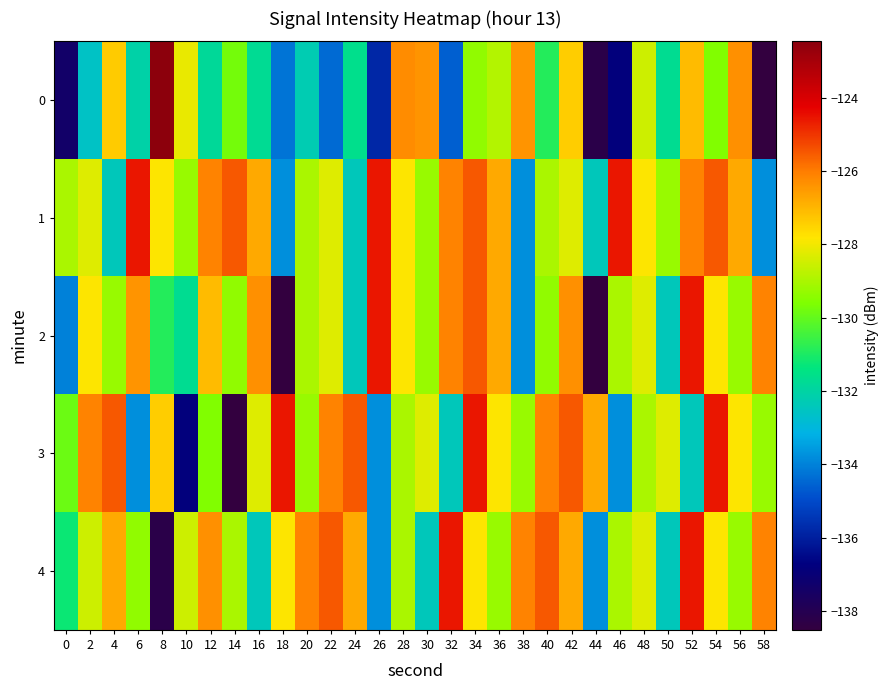

Reading right to left, extract all data points from this chart.

0: 58=-138.5	56=-126.3	54=-129.6	52=-127.1	50=-131.7	48=-128.5	46=-136.8	44=-138.2	42=-127.4	40=-130.9	38=-126.4	36=-128.9	34=-129.4	32=-134.6	30=-126.4	28=-126.3	26=-135.8	24=-131.6	22=-134.4	20=-132.3	18=-134.2	16=-131.7	14=-129.8	12=-131.8	10=-128.1	8=-122.5	6=-132.1	4=-127.4	2=-132.6	0=-137.4
1: 58=-133.8	56=-126.8	54=-125.5	52=-126.1	50=-129.3	48=-127.8	46=-124.6	44=-132.4	42=-128.3	40=-129.0	38=-133.8	36=-126.8	34=-125.5	32=-126.1	30=-129.3	28=-127.8	26=-124.6	24=-132.4	22=-128.3	20=-129.0	18=-133.8	16=-126.8	14=-125.5	12=-126.1	10=-129.3	8=-127.8	6=-124.6	4=-132.4	2=-128.3	0=-129.0
2: 58=-126.1	56=-129.3	54=-127.8	52=-124.6	50=-132.4	48=-128.3	46=-129.0	44=-138.5	42=-126.3	40=-129.4	38=-133.8	36=-126.8	34=-125.5	32=-126.1	30=-129.3	28=-127.8	26=-124.6	24=-132.4	22=-128.3	20=-129.0	18=-138.5	16=-126.3	14=-129.4	12=-127.1	10=-131.7	8=-130.9	6=-126.4	4=-129.3	2=-127.8	0=-134.0
3: 58=-129.3	56=-127.8	54=-124.6	52=-132.4	50=-128.3	48=-129.0	46=-133.8	44=-126.8	42=-125.5	40=-126.1	38=-129.3	36=-127.8	34=-124.6	32=-132.4	30=-128.3	28=-129.0	26=-133.8	24=-125.5	22=-126.1	20=-129.3	18=-124.6	16=-128.3	14=-138.5	12=-129.6	10=-136.8	8=-127.4	6=-133.8	4=-125.5	2=-126.1	0=-129.9
4: 58=-126.1	56=-129.3	54=-127.8	52=-124.6	50=-132.4	48=-128.3	46=-129.0	44=-133.8	42=-126.8	40=-125.5	38=-126.1	36=-129.3	34=-127.8	32=-124.6	30=-132.4	28=-129.0	26=-133.8	24=-126.8	22=-125.5	20=-126.1	18=-127.8	16=-132.4	14=-129.0	12=-126.3	10=-128.5	8=-138.2	6=-129.4	4=-126.8	2=-128.5	0=-131.2